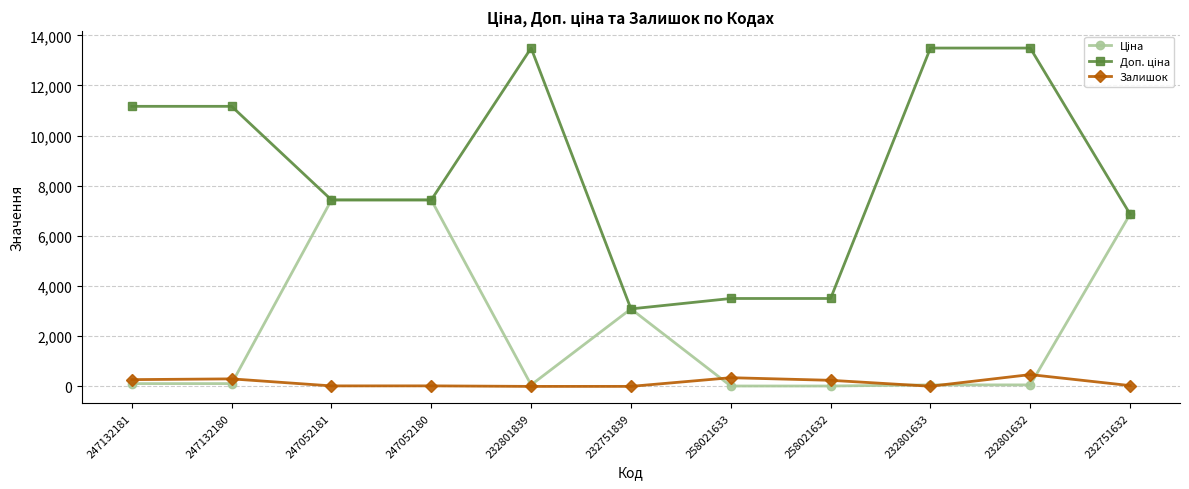

How many lines are shown in the chart?

3